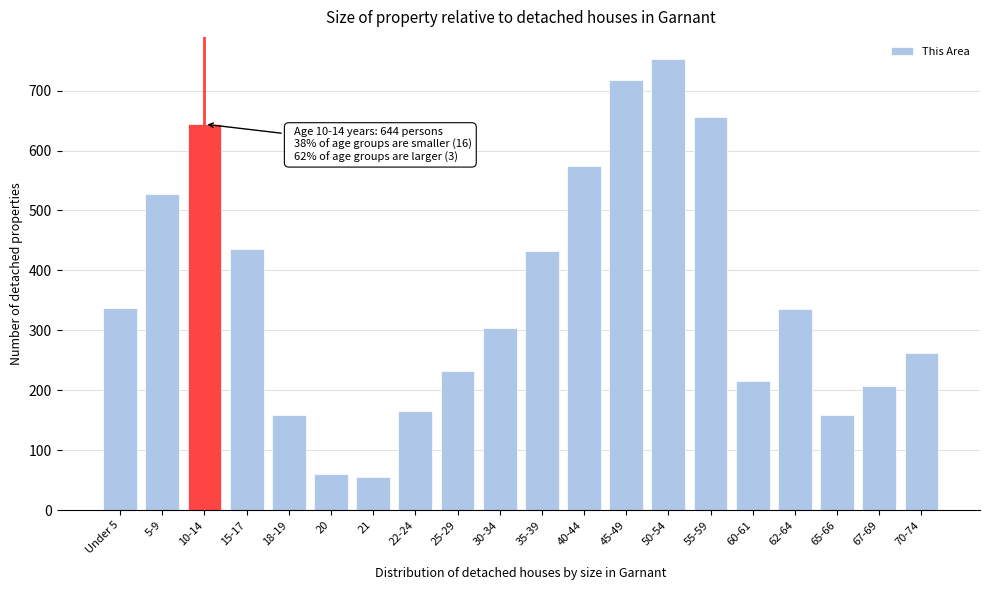

Between 40-44 and 67-69, which is larger?

40-44